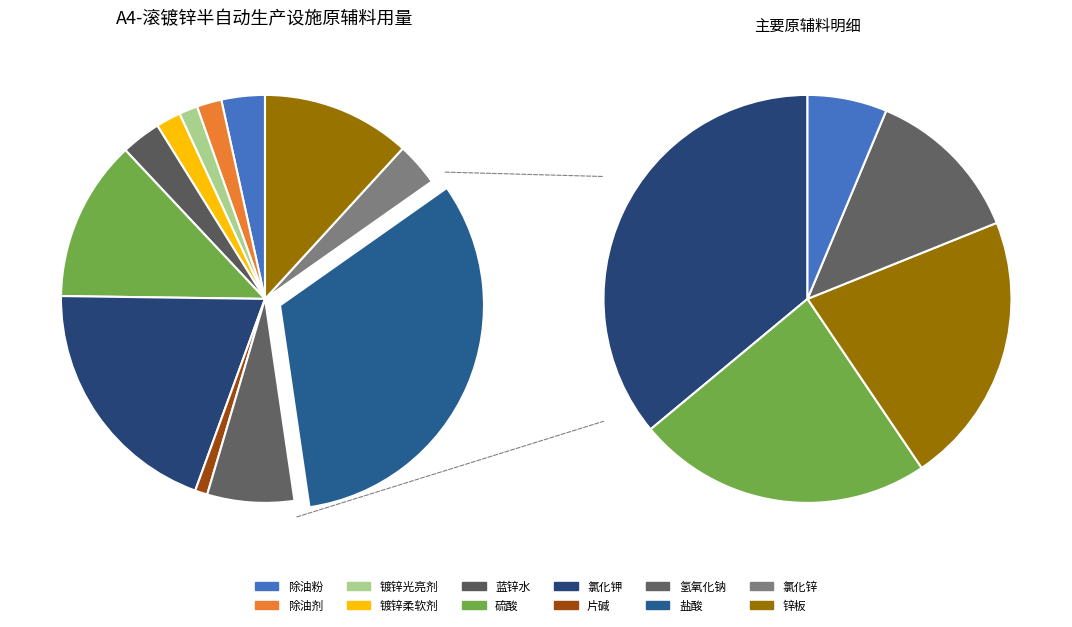

Is 盐酸 the majority of the pie?

No